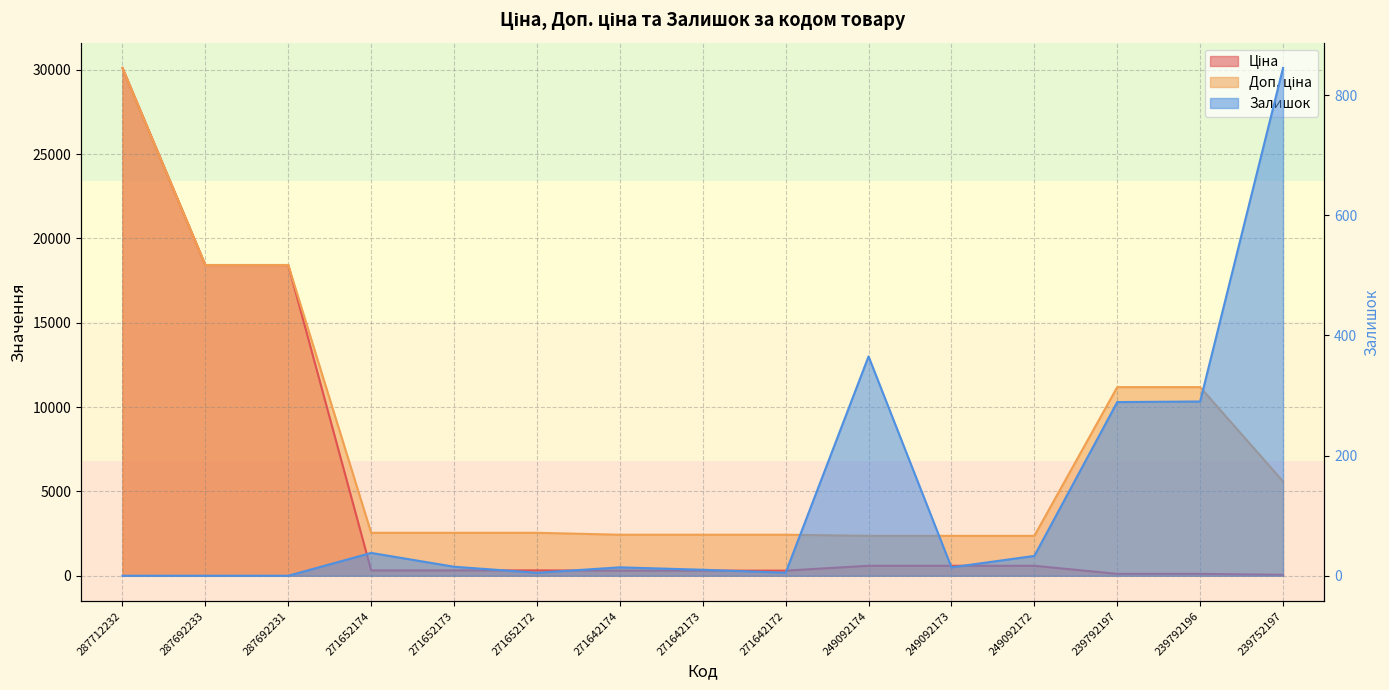

Reading left to right, extract all data points from this chart.

Ціна: 287712232=30102.8	287692233=18420.9	287692231=18420.9	271652174=318.3	271652173=318.3	271652172=318.3	271642174=304.1	271642173=304.1	271642172=304.1	249092174=591.6	249092173=591.6	249092172=591.6	239792197=111.8	239792196=111.8	239752197=55.9
Доп. ціна: 287712232=30102.8	287692233=18420.9	287692231=18420.9	271652174=2546.4	271652173=2546.4	271652172=2546.4	271642174=2432.8	271642173=2432.8	271642172=2432.8	249092174=2366.5	249092173=2366.5	249092172=2366.5	239792197=11182.0	239792196=11182.0	239752197=5591.0
Залишок: 287712232=0.0	287692233=0.0	287692231=0.0	271652174=38.0	271652173=15.0	271652172=5.0	271642174=14.0	271642173=10.0	271642172=5.0	249092174=365.0	249092173=14.0	249092172=33.0	239792197=289.0	239792196=290.0	239752197=845.0